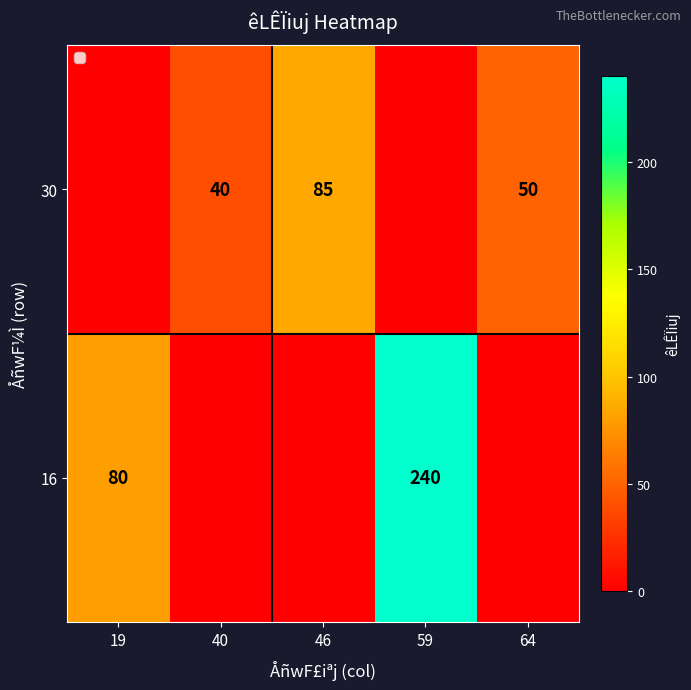

The 16 series shows 345 at 59. True or false?

False